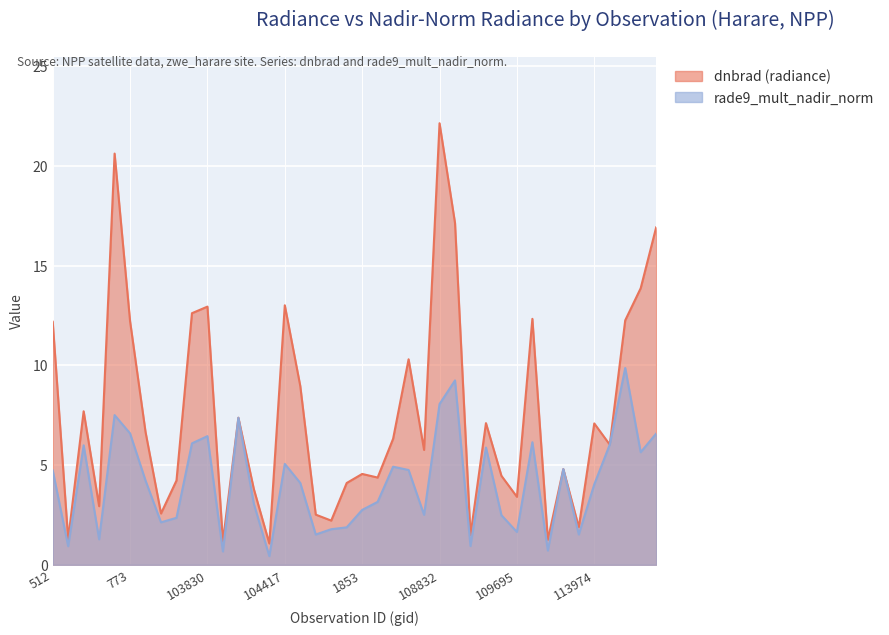

Which series ends up on top after the final intersection of rade9_mult_nadir_norm and dnbrad (radiance)?

dnbrad (radiance)